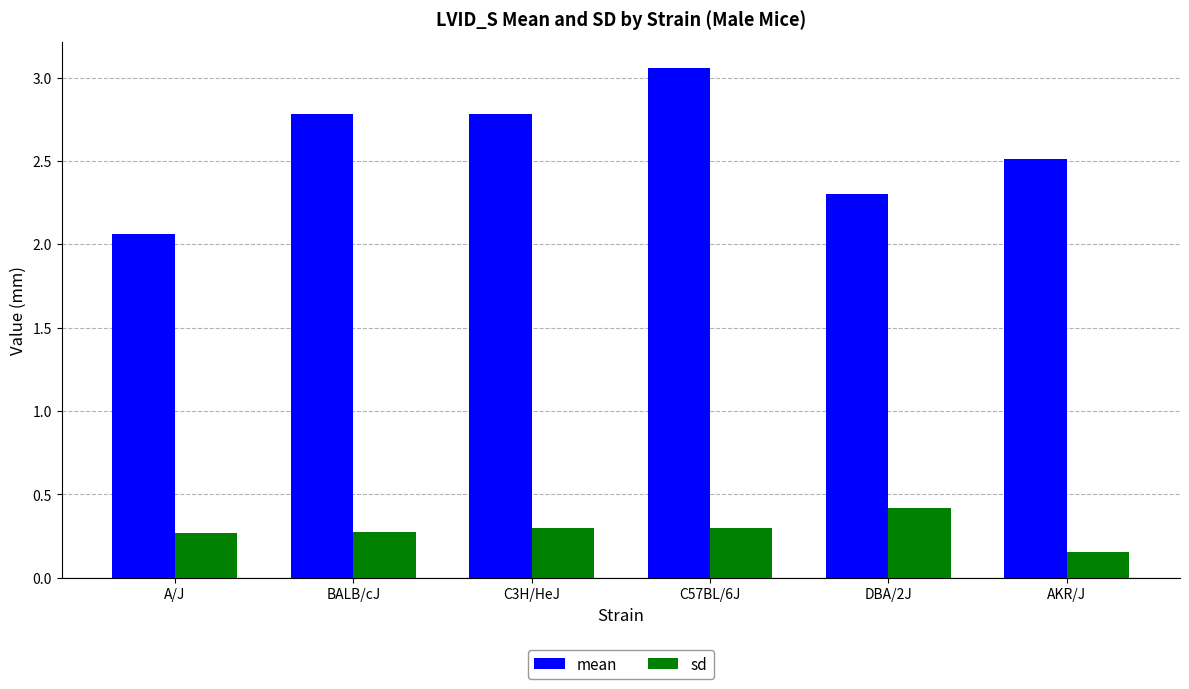

What is the difference between the sd values at AKR/J and C3H/HeJ?

0.1